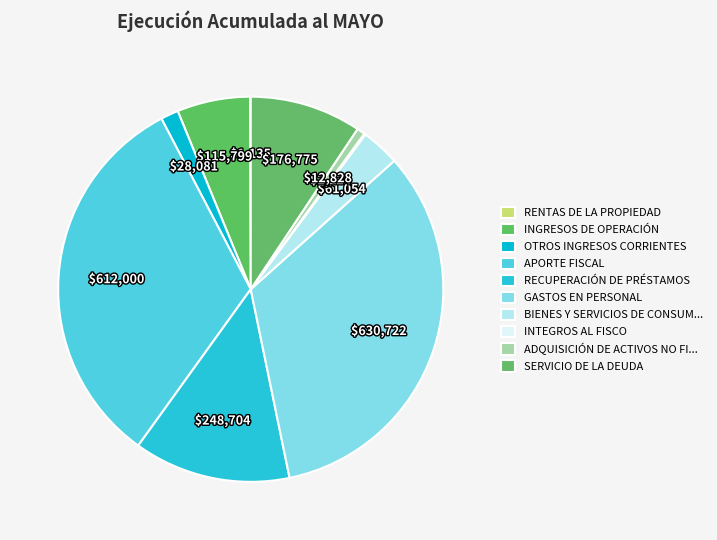

Combined, what portion of the pie is RENTAS DE LA PROPIEDAD and OTROS INGRESOS CORRIENTES?

1.5%